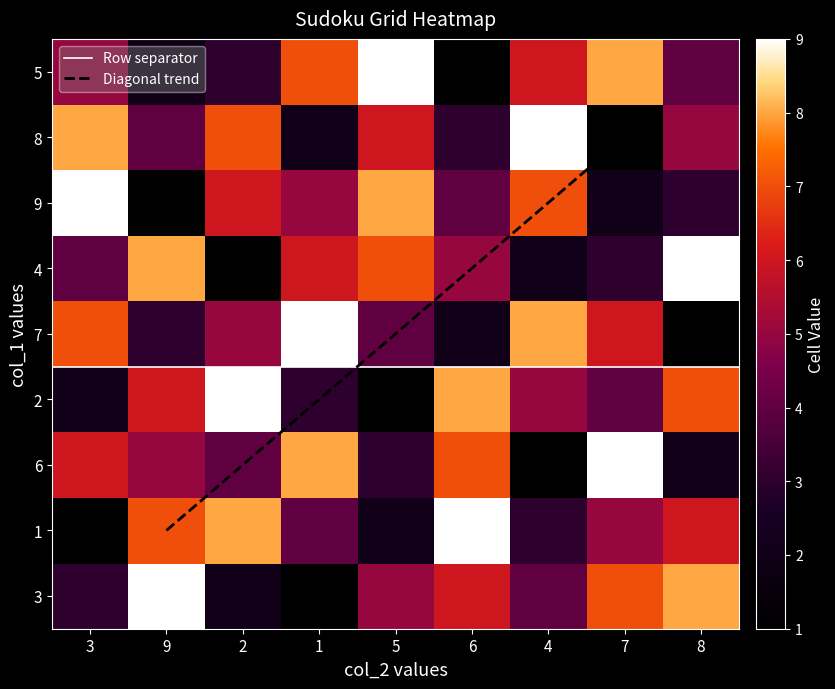

Where is 7 nearest to the value 5?

1